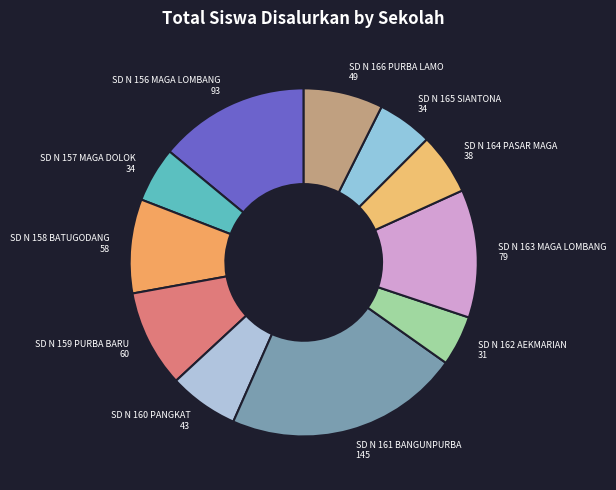

Does any single category account for the majority?

No